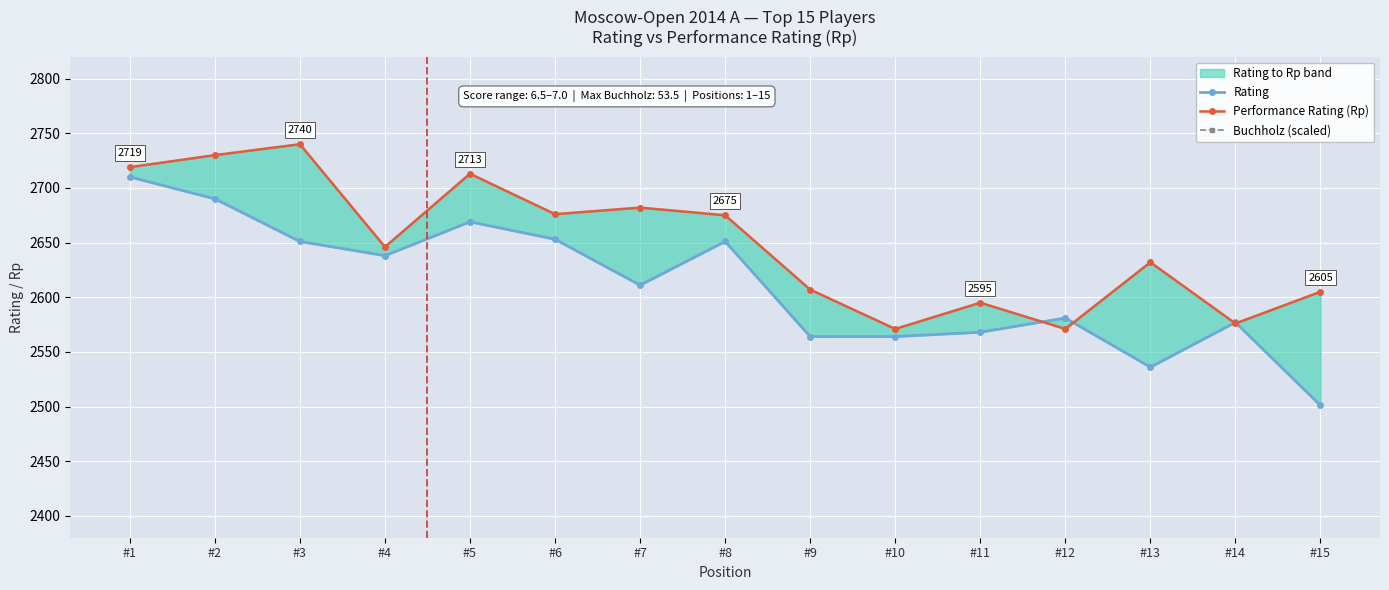

Is it true that Performance Rating (Rp) equals 2595 at #11?

True